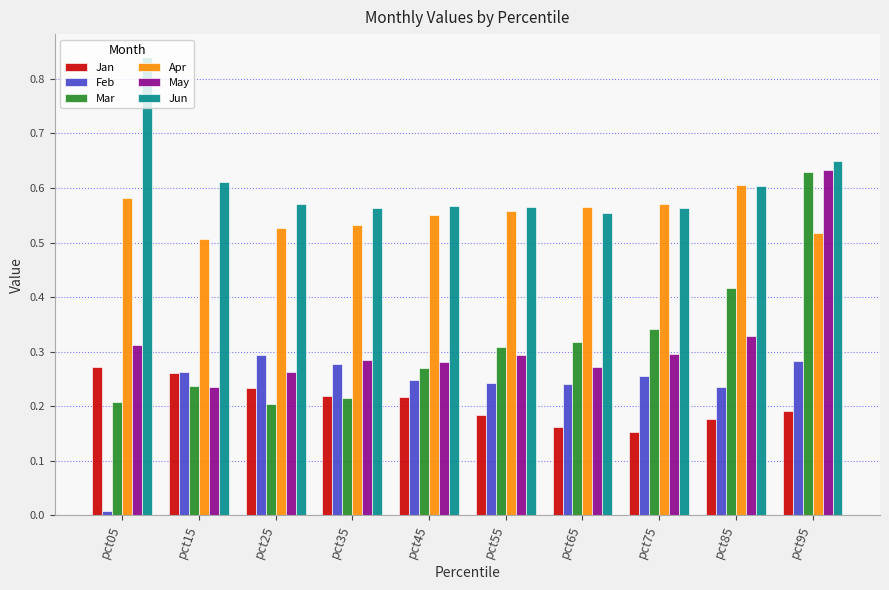

At which category is the sum across all series the highest?

pct95